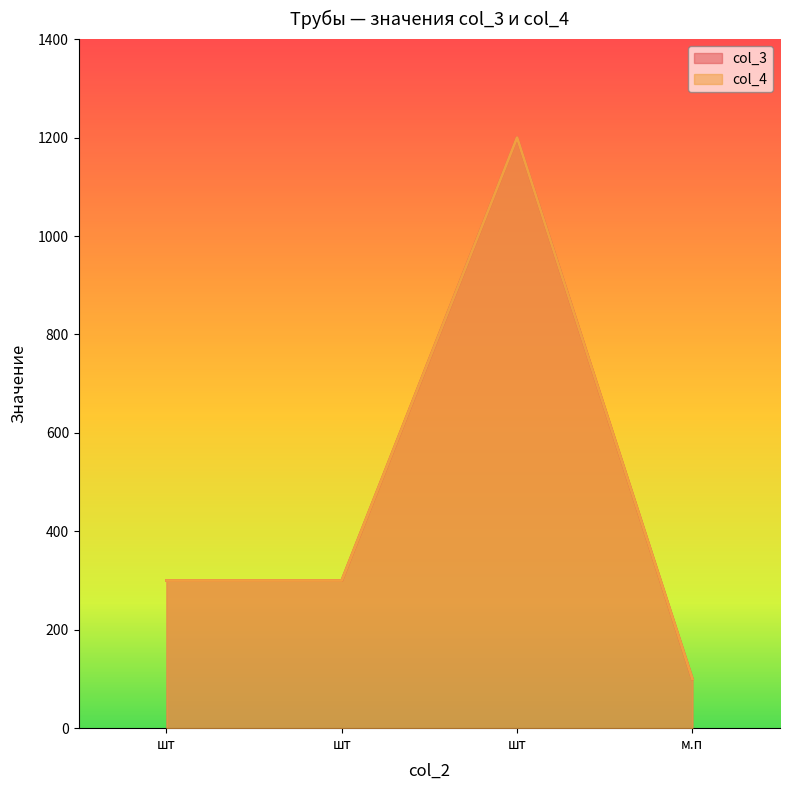

Which series has the largest range (max minus min)?

col_3